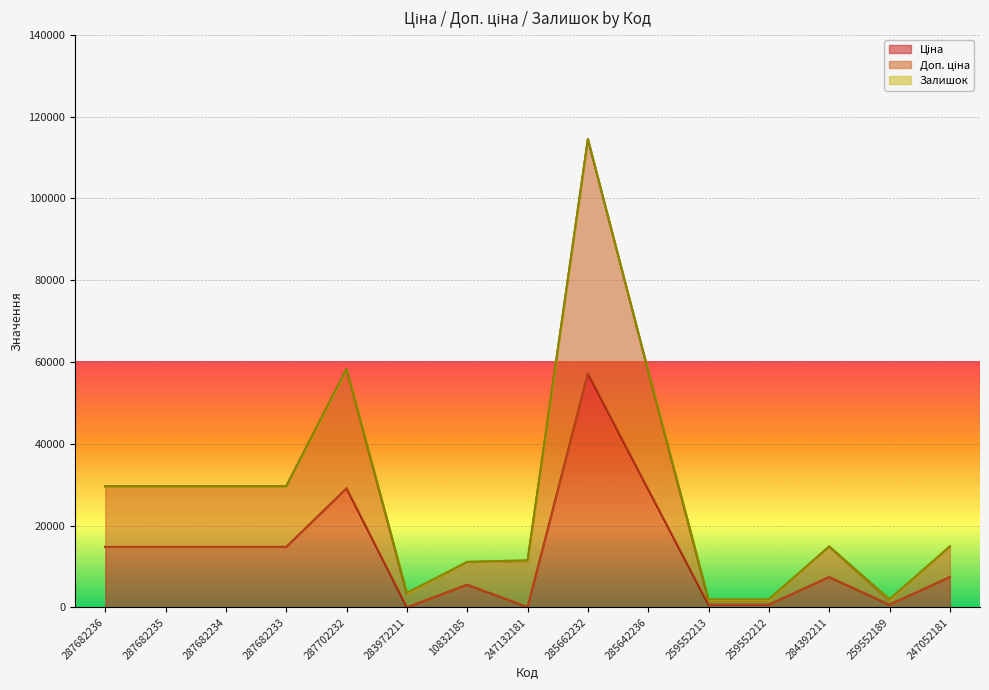

In Ціна, how many points are lower than both neighbors (excluding endpoints)?

3